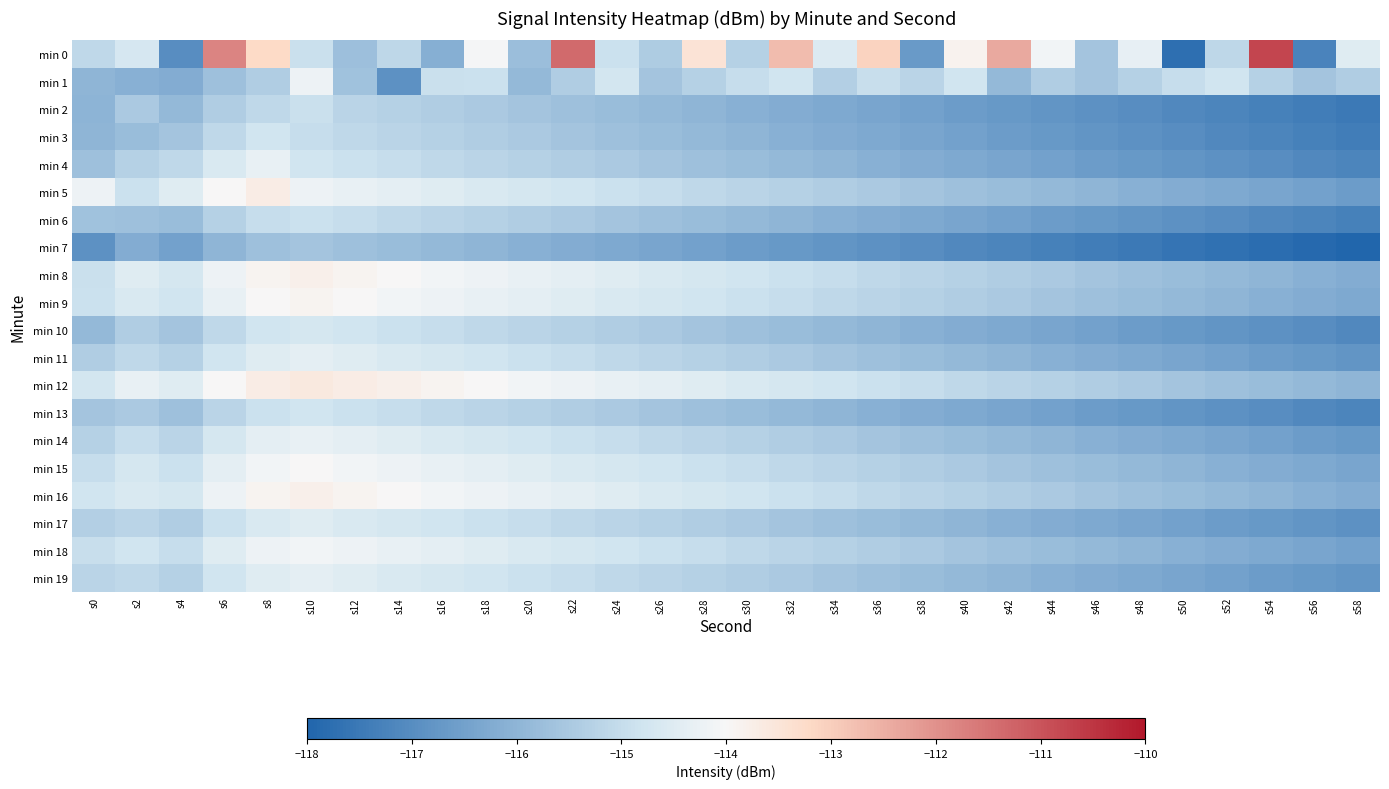

Between s26 and s30, which series saw the biggest shift?

min 1